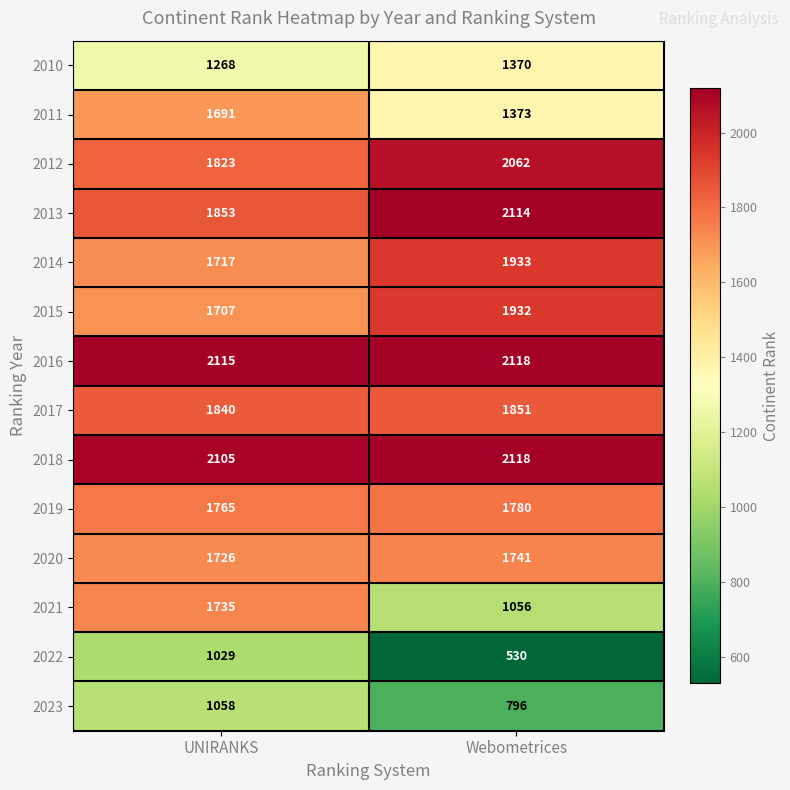

The value of 2019 at UNIRANKS is 1765. True or false?

True